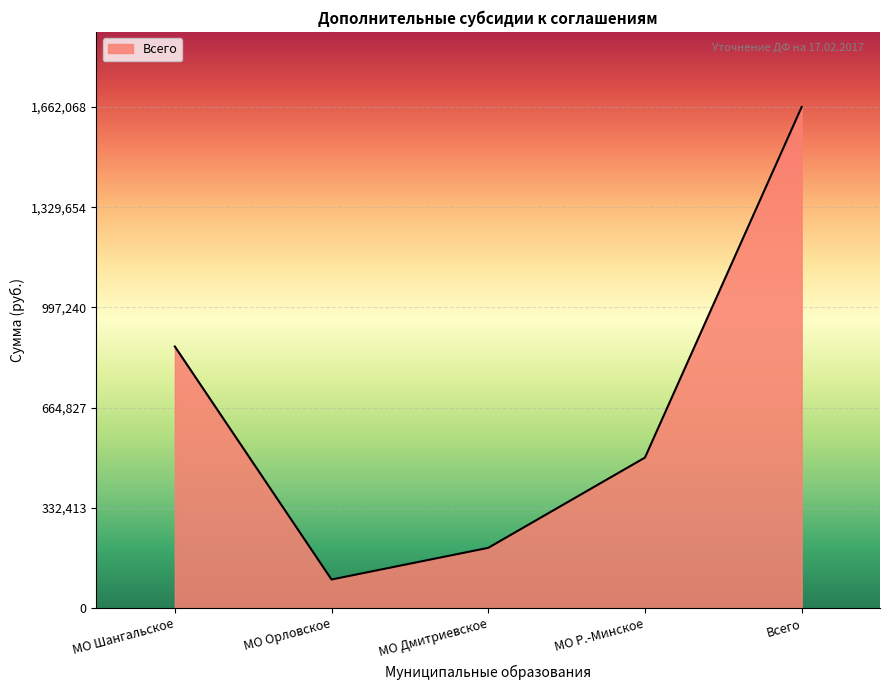

What is the approximate value at МО Орловское, to the nearest 50?

95000